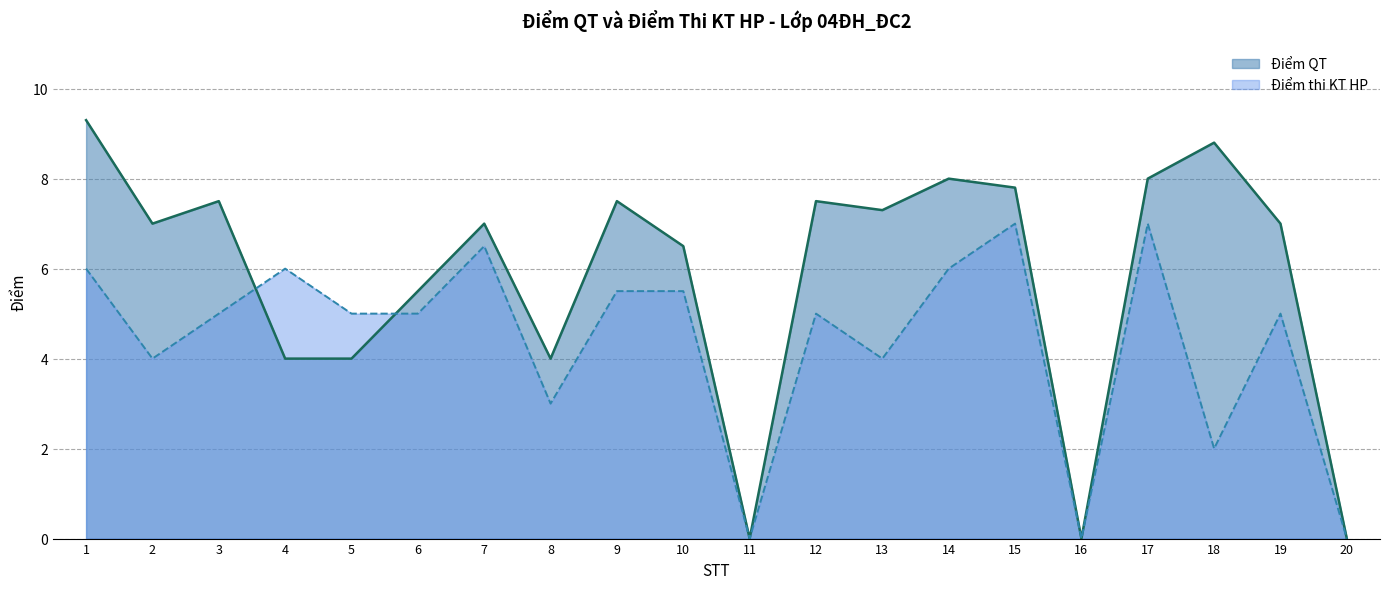

What is the difference between the maximum and minimum values in the Điểm thi KT HP series?

7.0